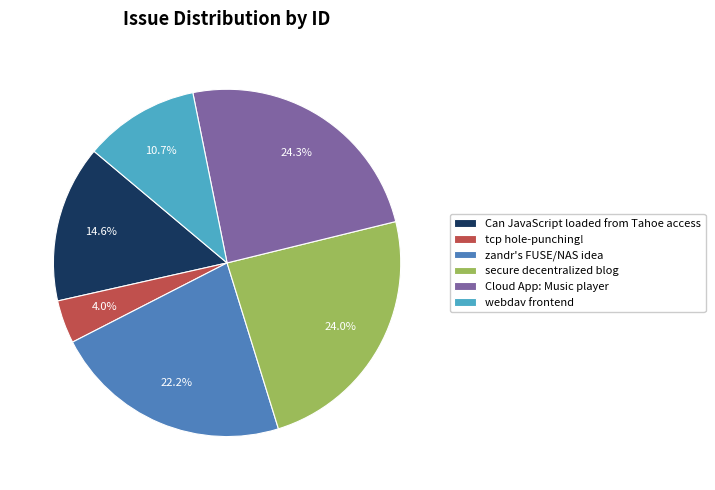

To the nearest percent, what is the average slice percentage?

17%